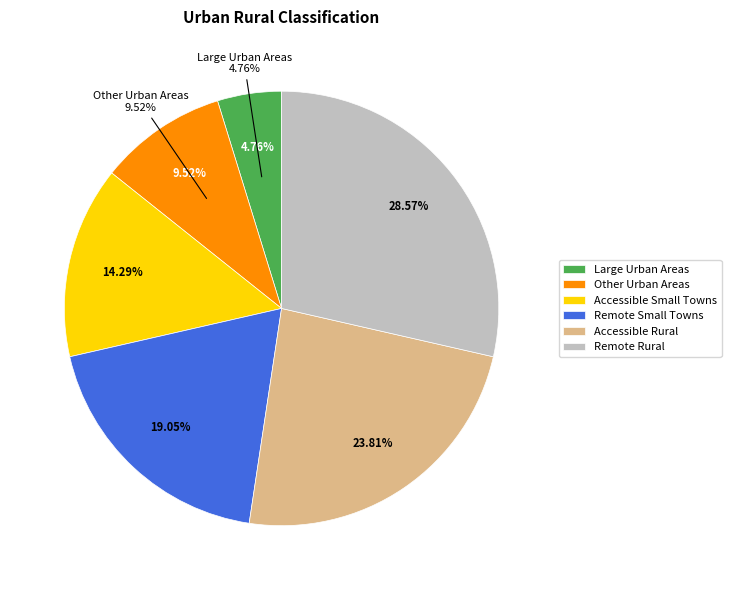

Does Remote Small Towns represent more than half of the total?

No